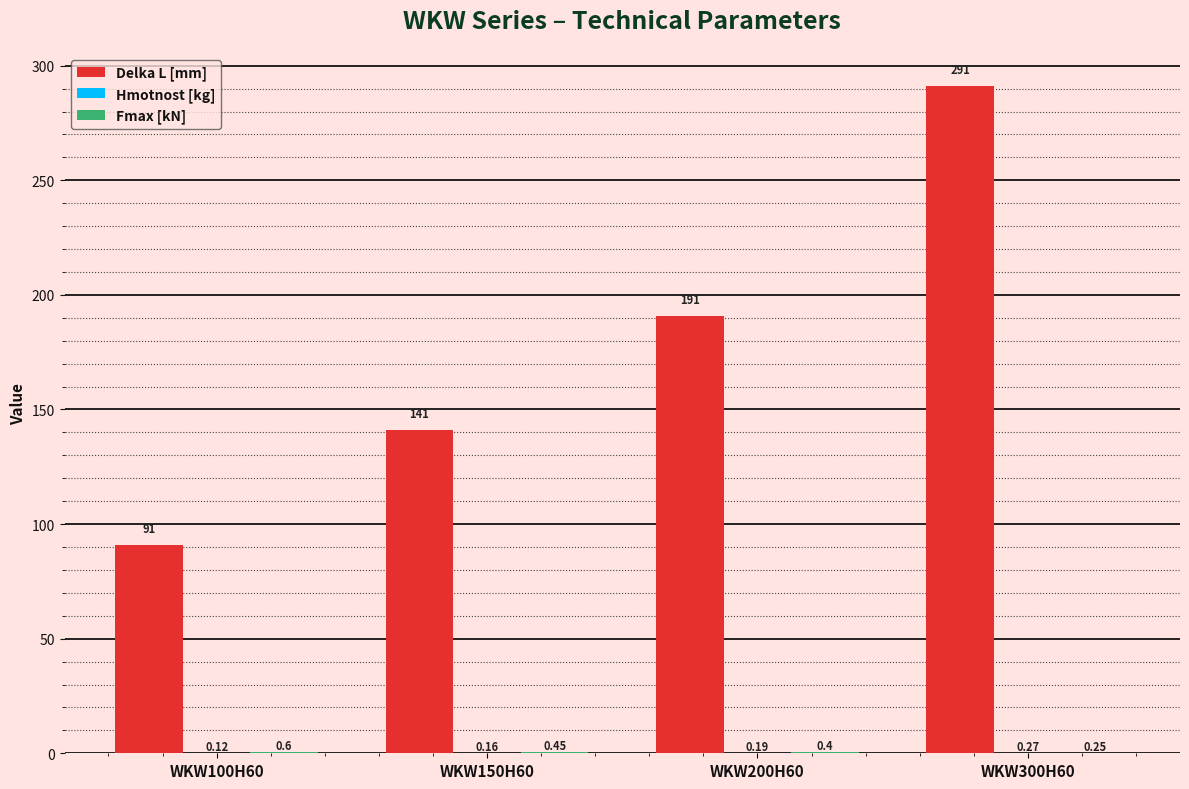

Which series has the largest total across all categories?

Delka L [mm]